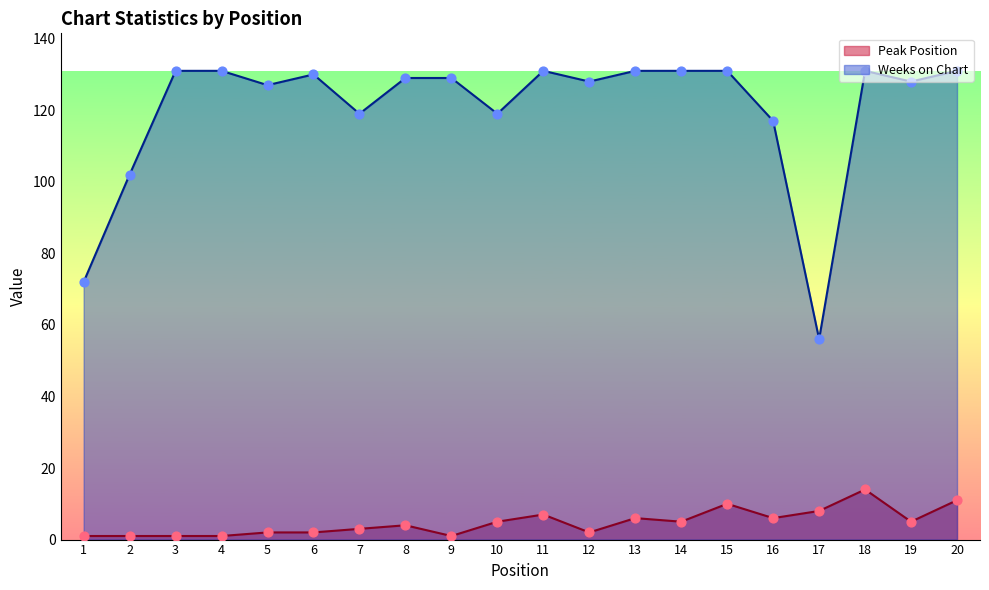

What is the total value across all series at 17?

64